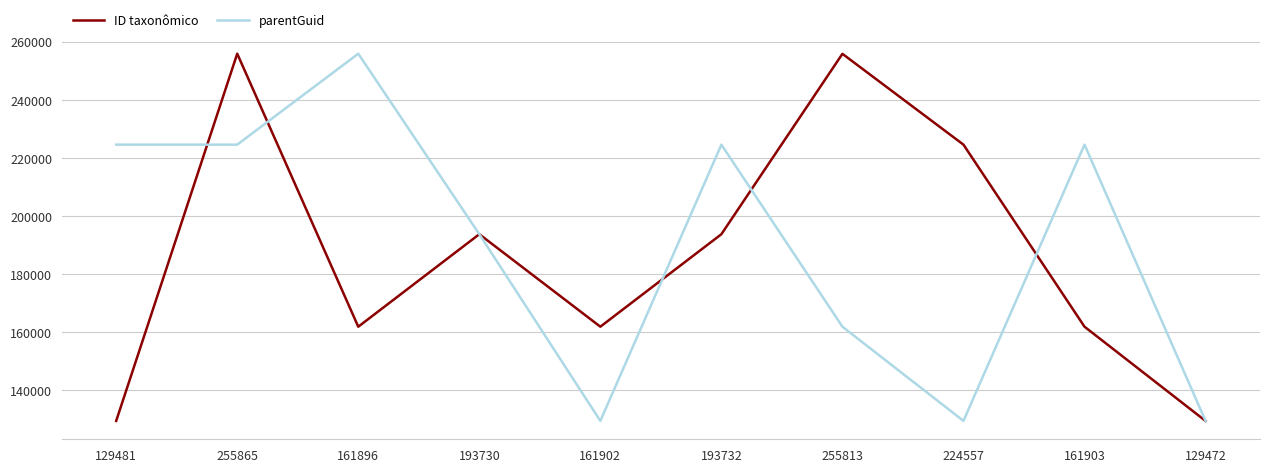

At 224557, list the series in order from largest to smallest.

ID taxonômico, parentGuid